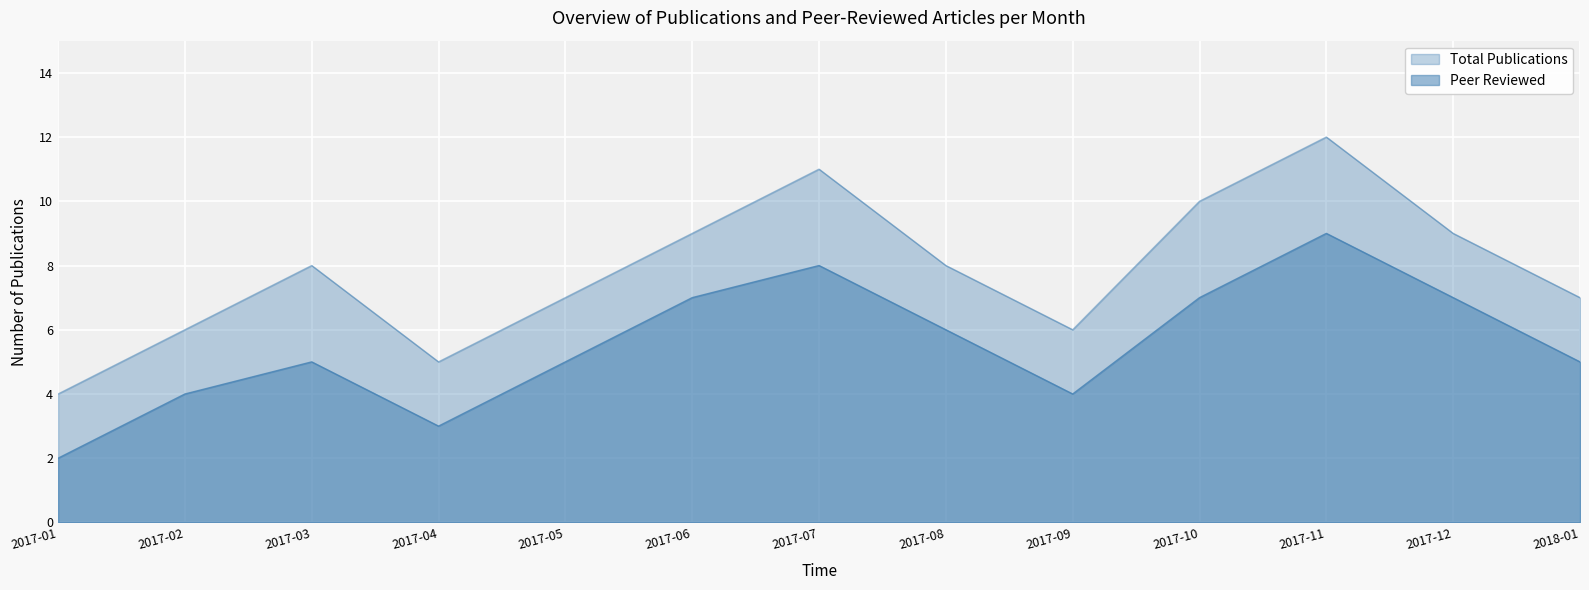

The Total Publications series shows 7 at 2018-01. True or false?

True